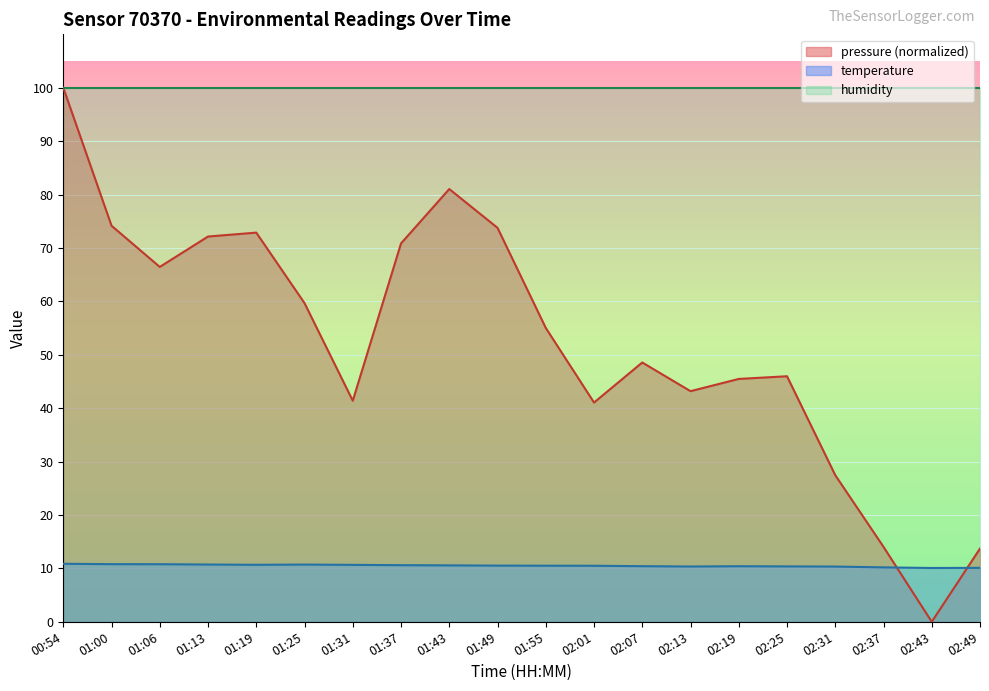

At which category is the sum across all series the highest?

00:54